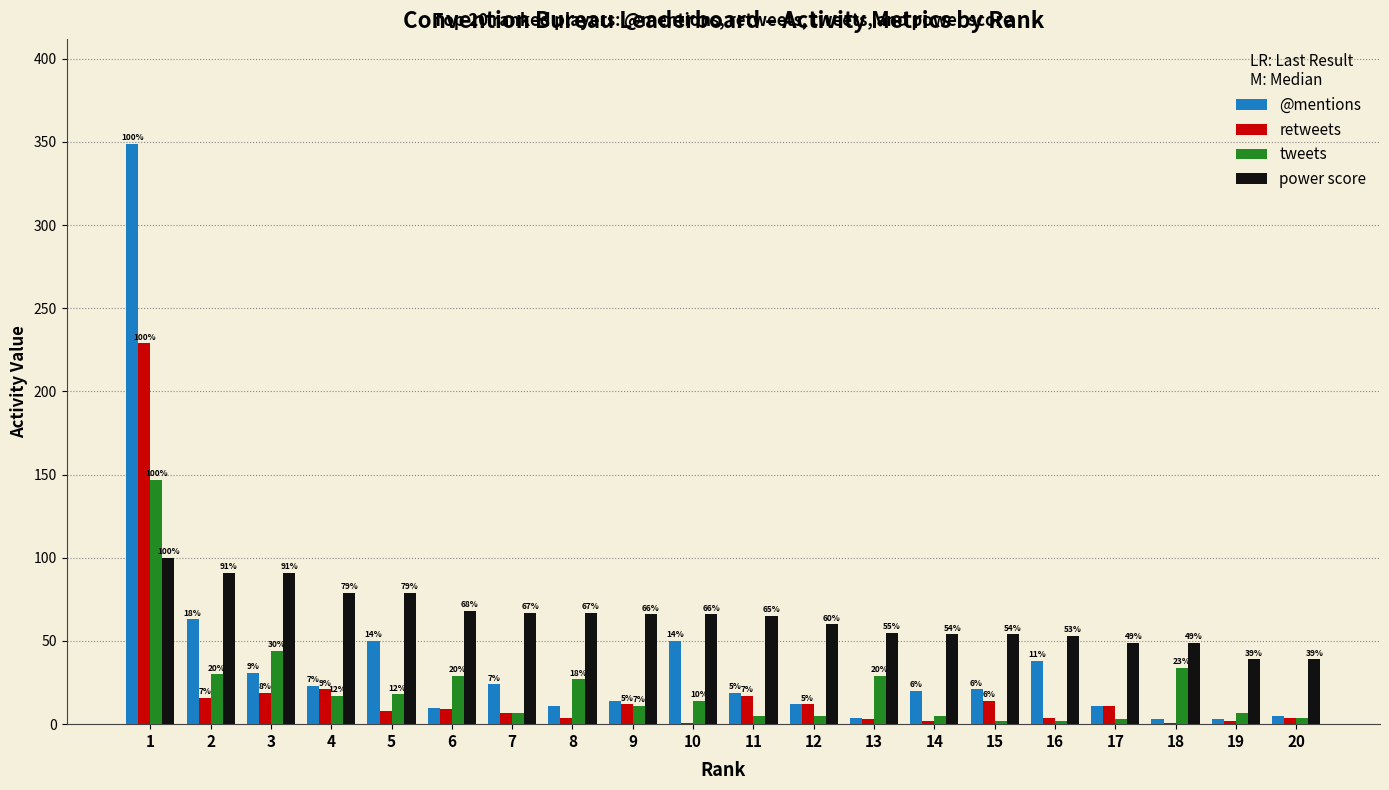

What is the difference between the @mentions values at 16 and 5?

12